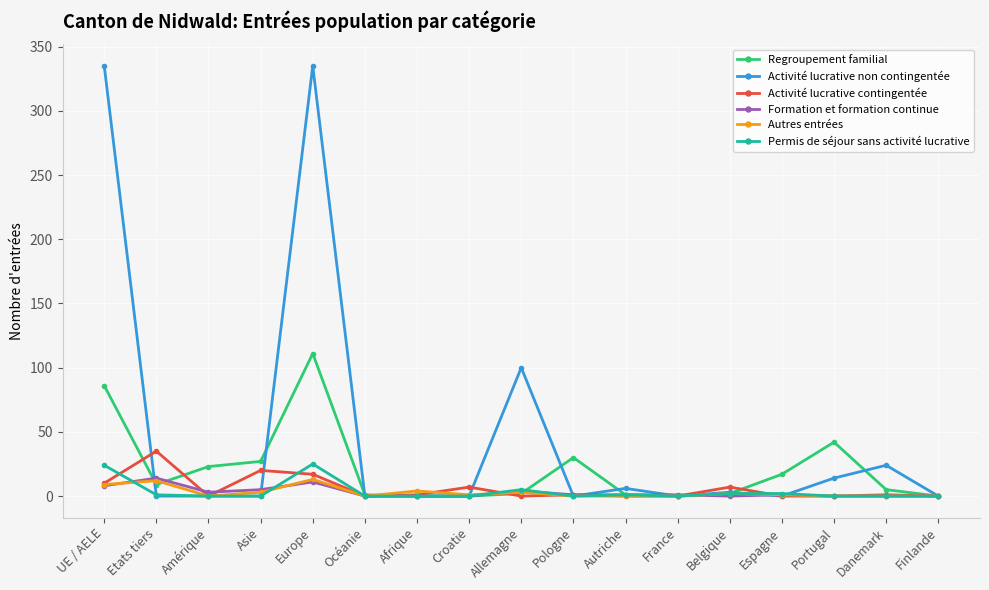

The value of Regroupement familial at Croatie is -69. True or false?

False